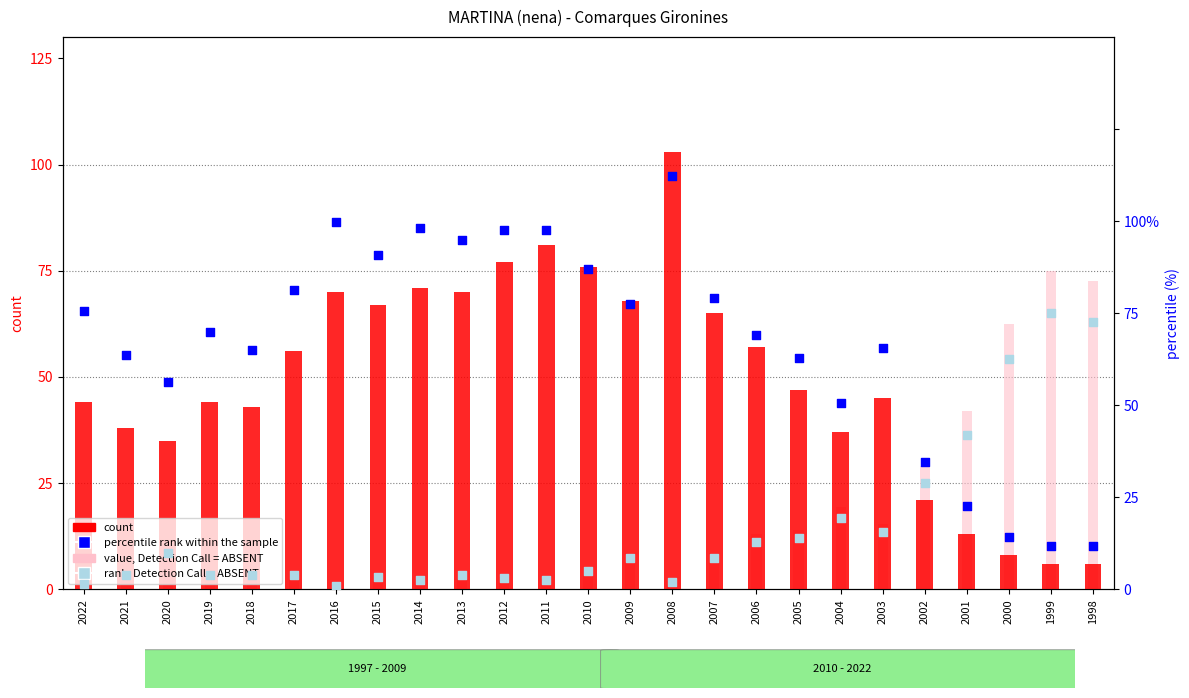

Which series reaches the minimum Y coordinate?

rank, Detection Call = ABSENT